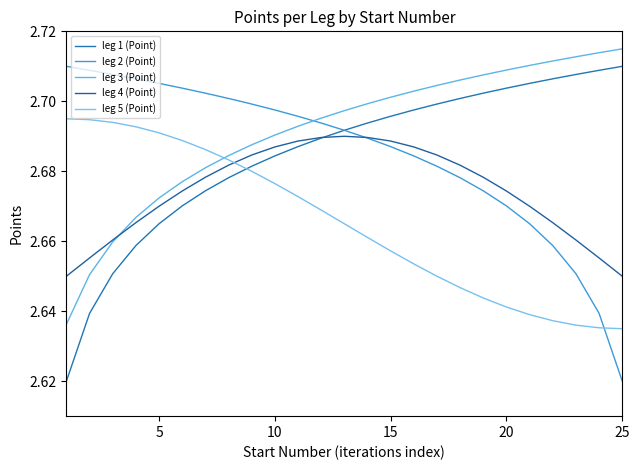

How many categories are shown in the chart?

25